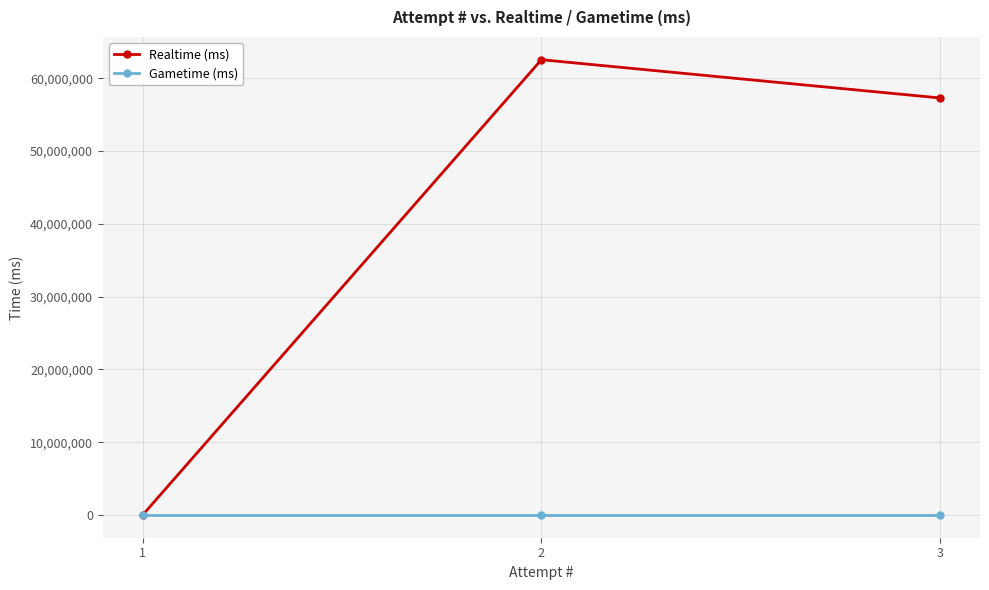

Rank the series by their maximum value, from lowest to highest.

Gametime (ms), Realtime (ms)